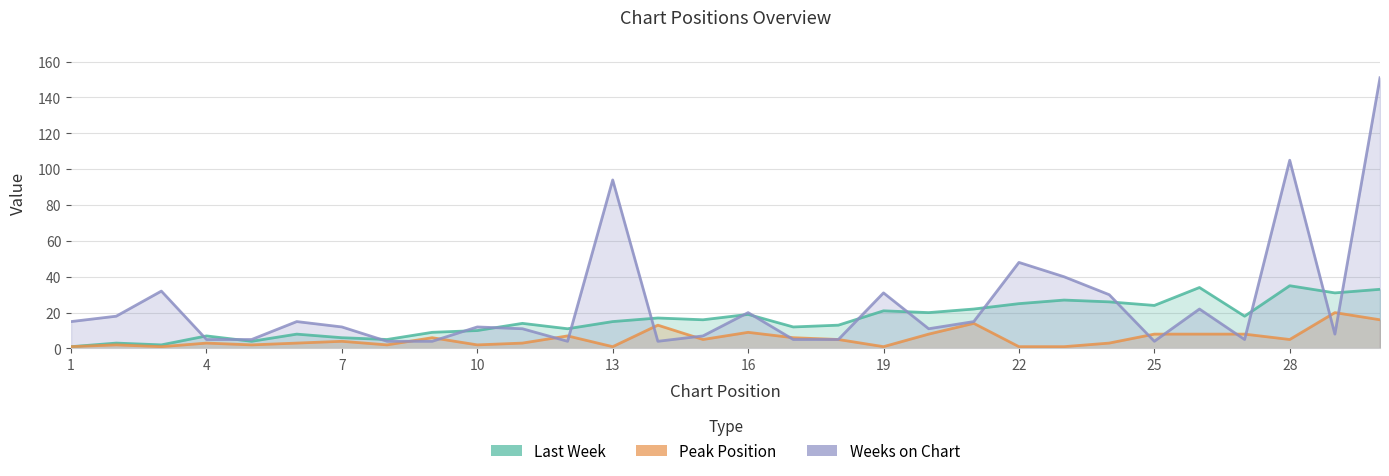

At which label does Last Week first exceed 16?

14